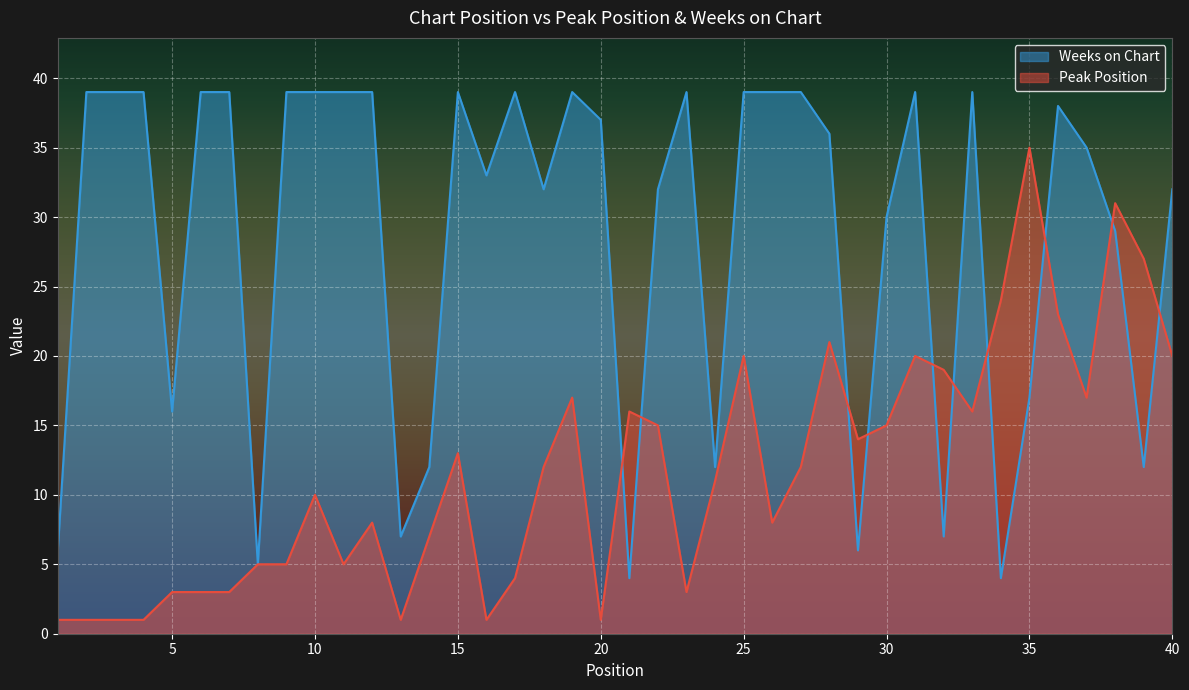

Between 29 and 5, which is larger?

29